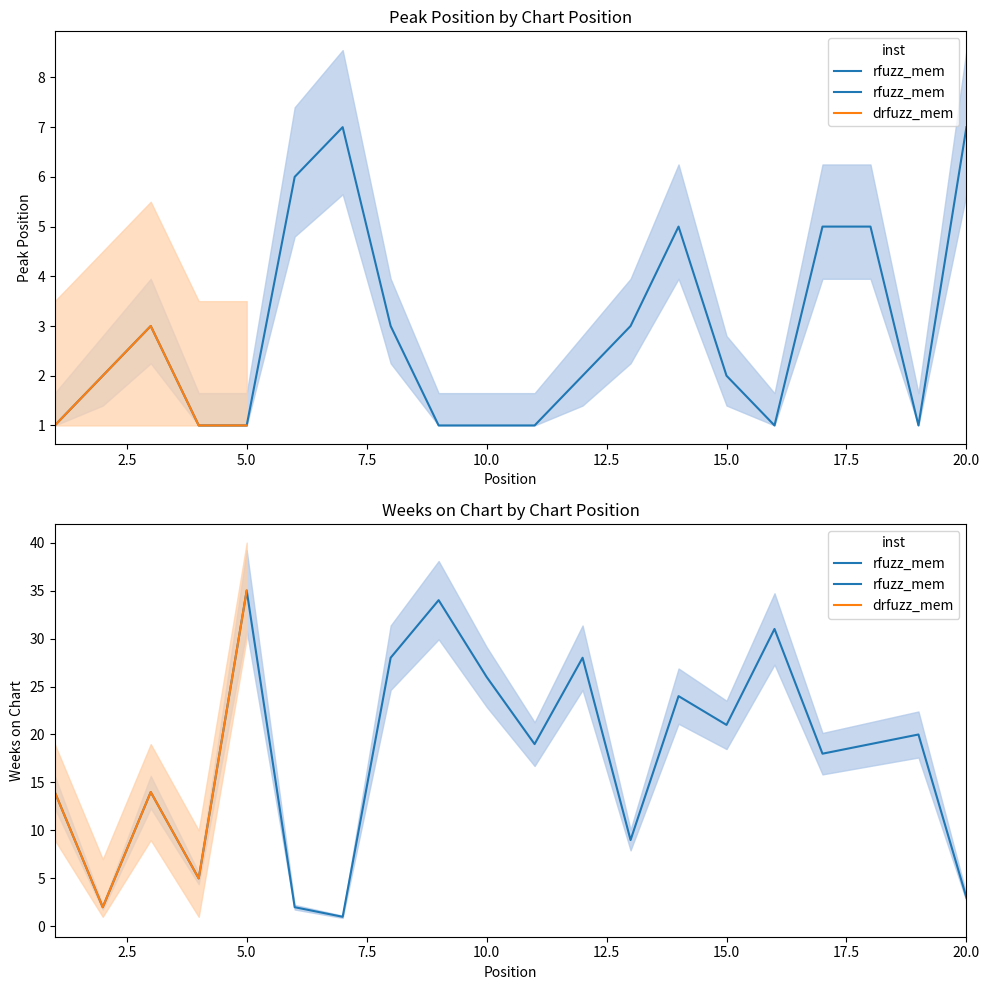

At which category does Weeks on Chart reach its first local valley?

2